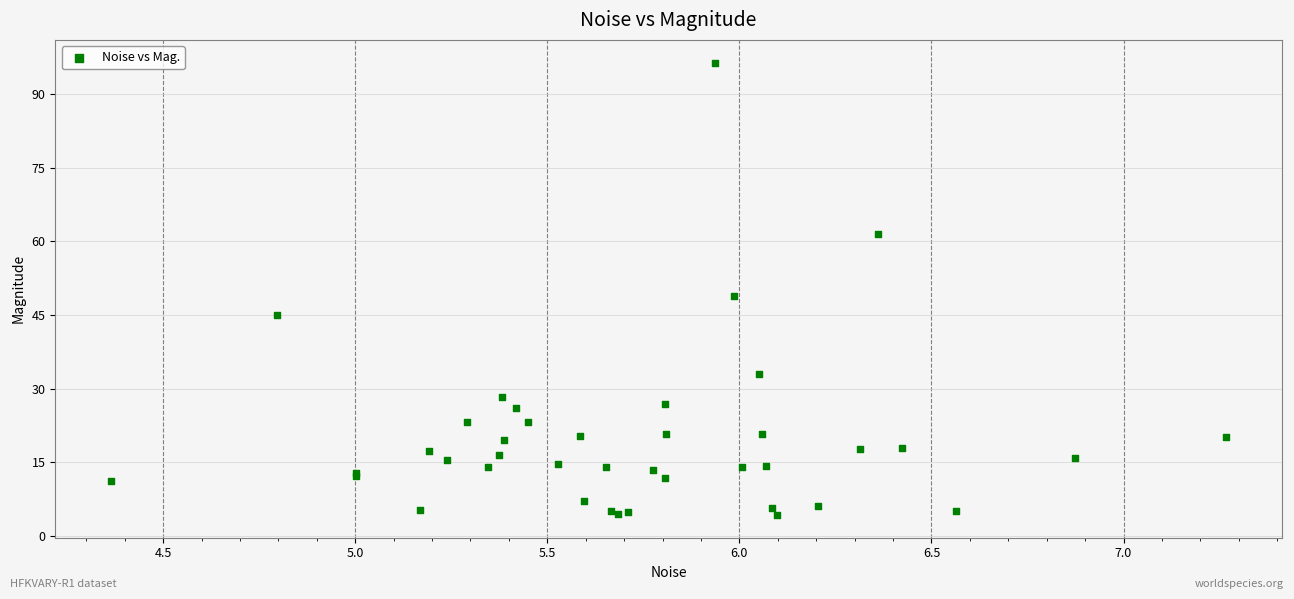

What Y value in the scatter plot is closest to 50?

48.8